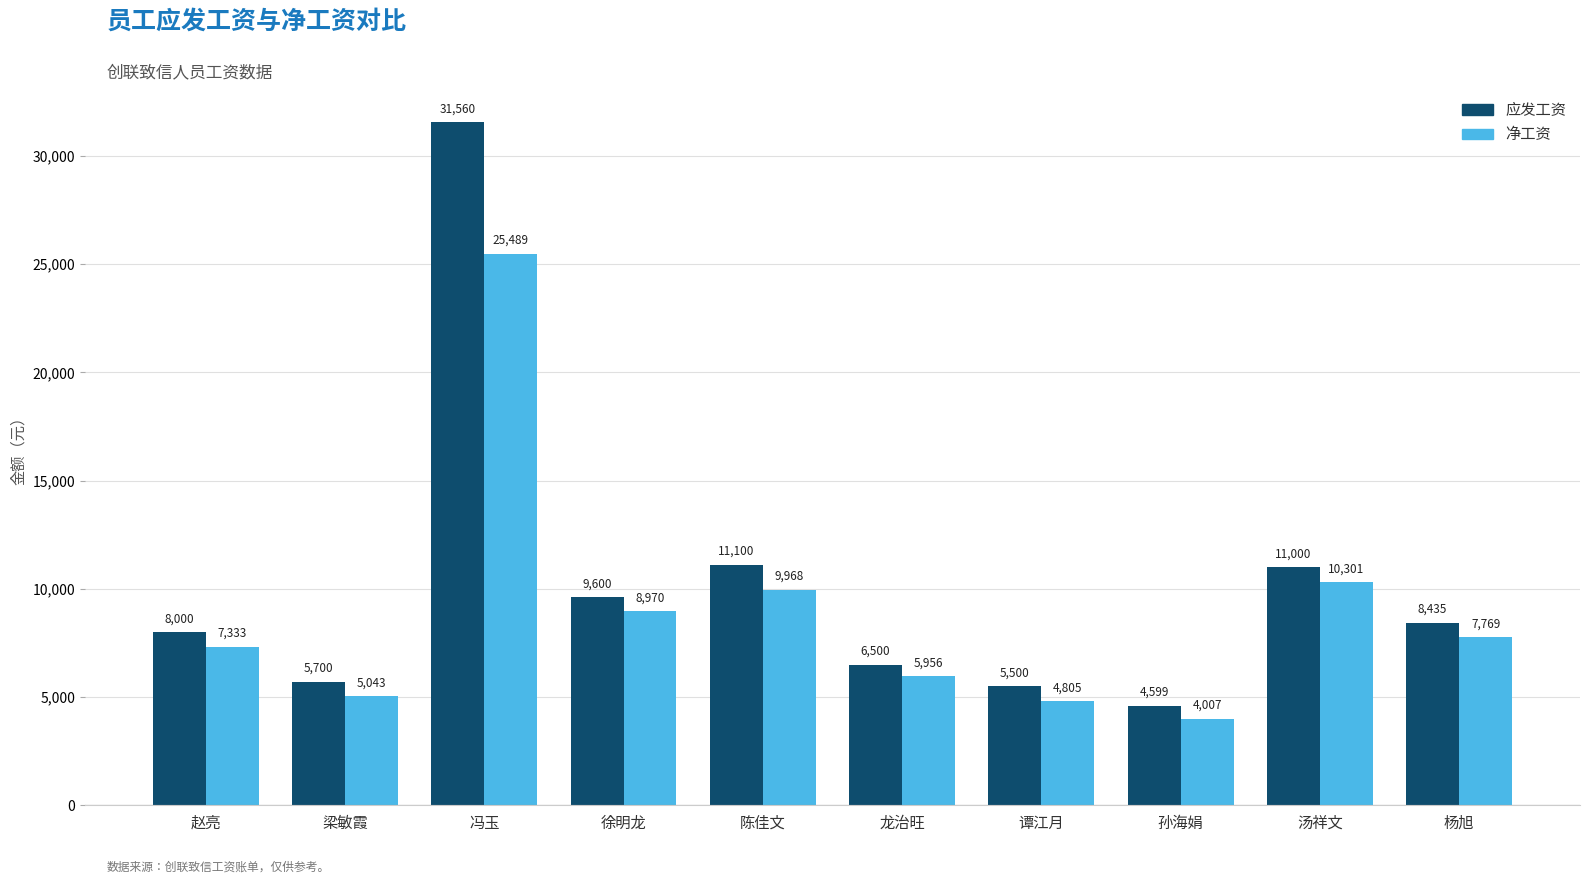

What is the difference between the second highest and second lowest values in the 应发工资 series?

5600.0